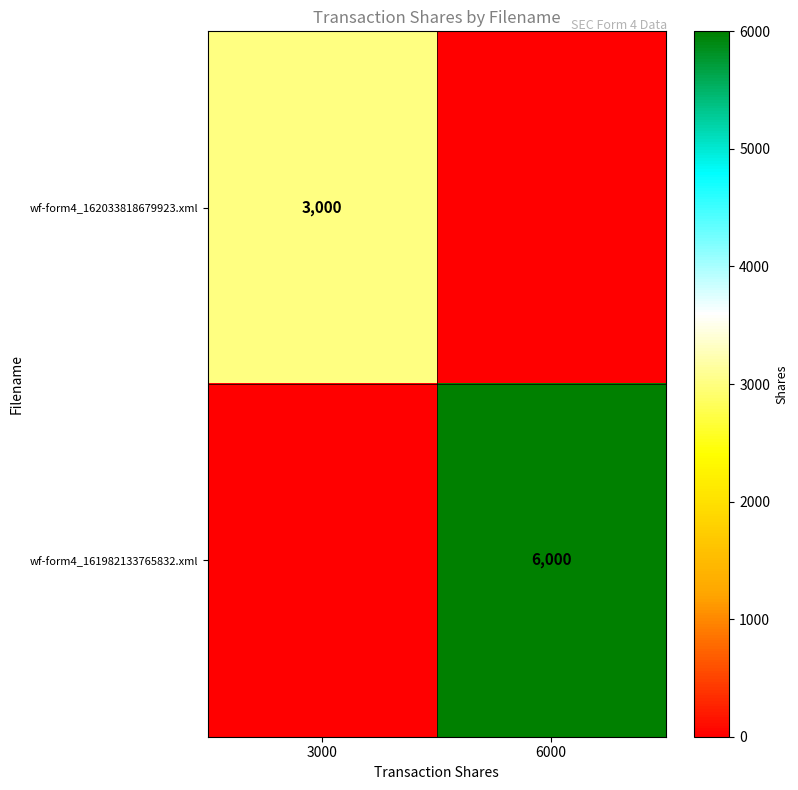

The wf-form4_161982133765832.xml series shows 8000 at 6000. True or false?

False